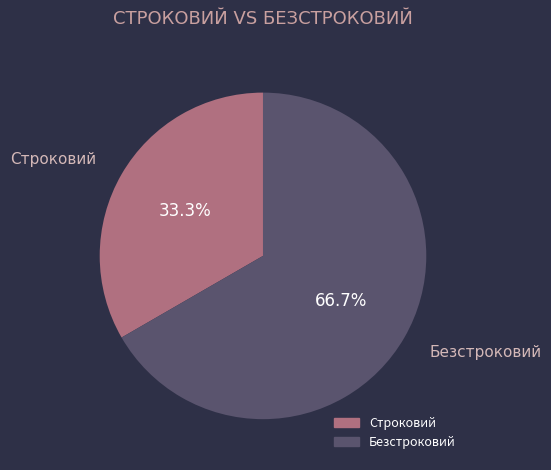

Which category has the smallest portion of the pie?

Строковий